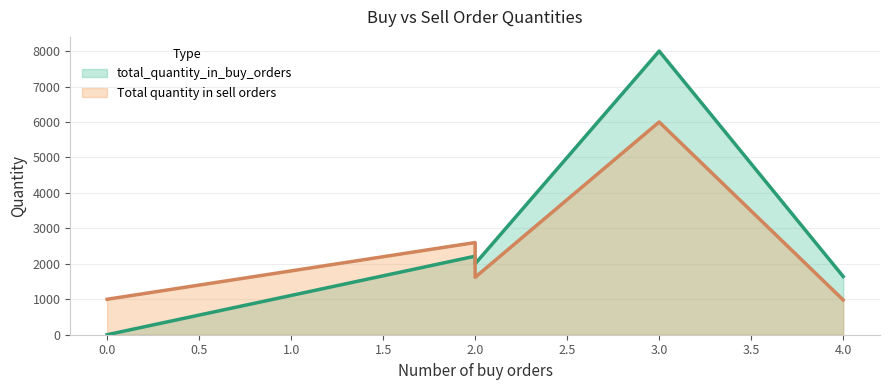

What is the lowest value of the Total quantity in sell orders (line) series?

980